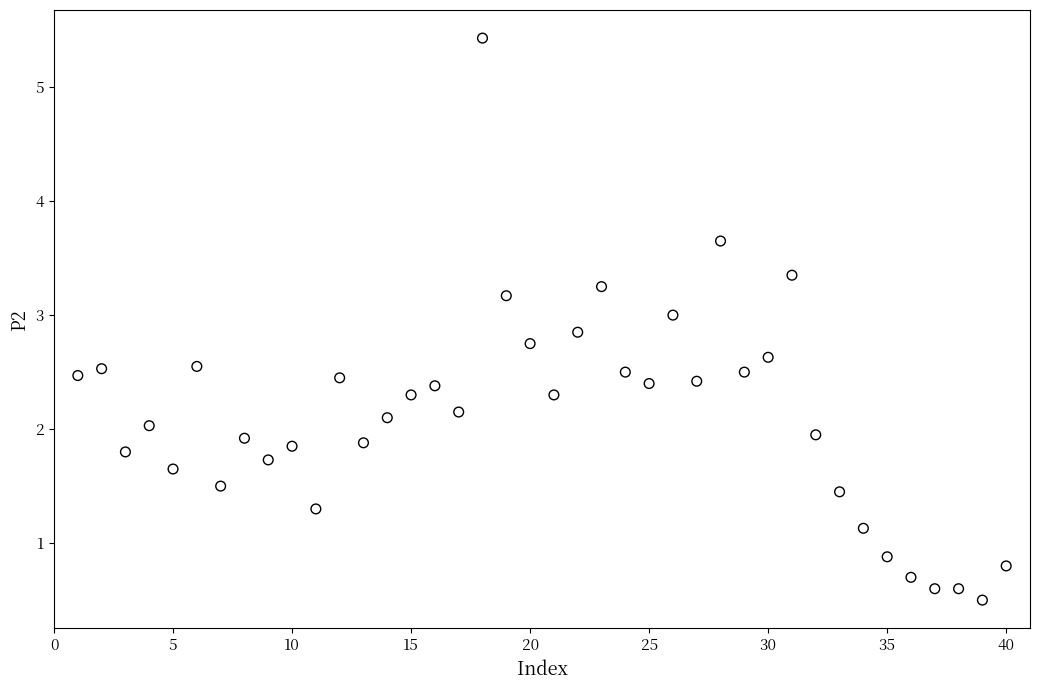

What is the range of Y values (max minus min)?

4.9